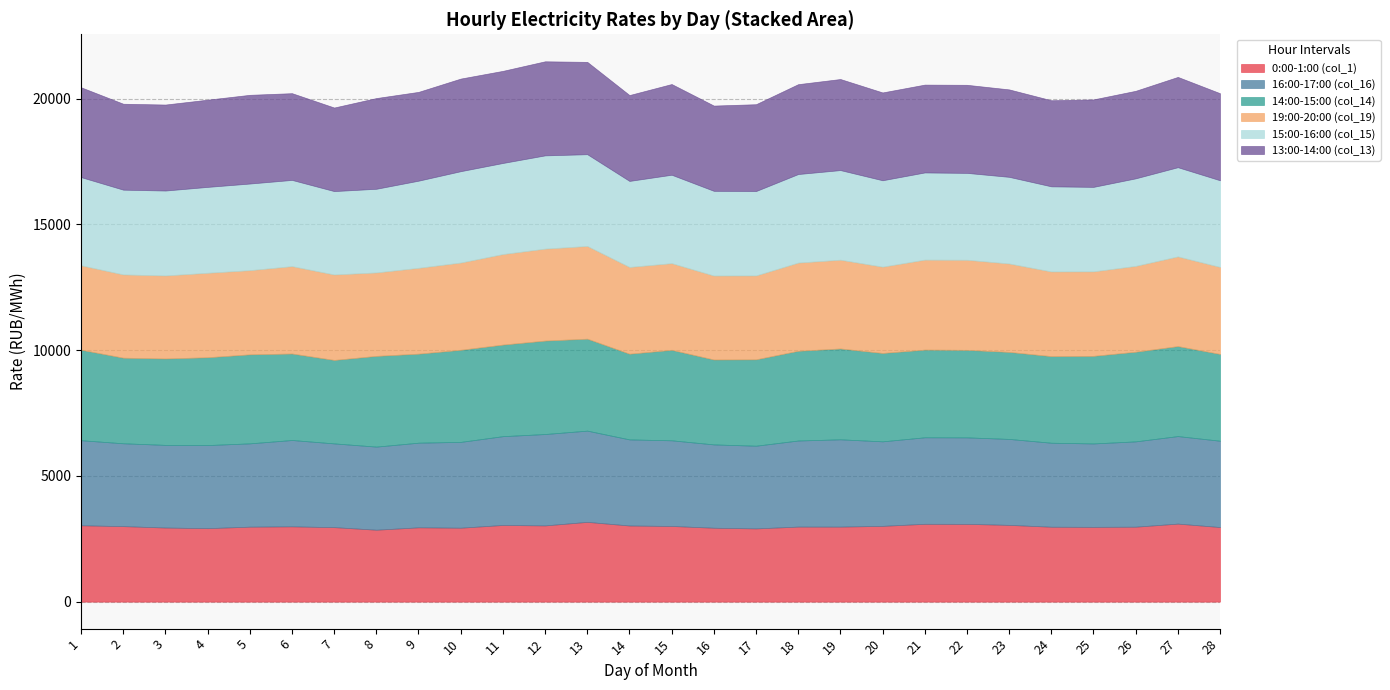

List the series in order of their peak value, lowest first.

0:00-1:00 (col_1), 16:00-17:00 (col_16), 19:00-20:00 (col_19), 15:00-16:00 (col_15), 14:00-15:00 (col_14), 13:00-14:00 (col_13)